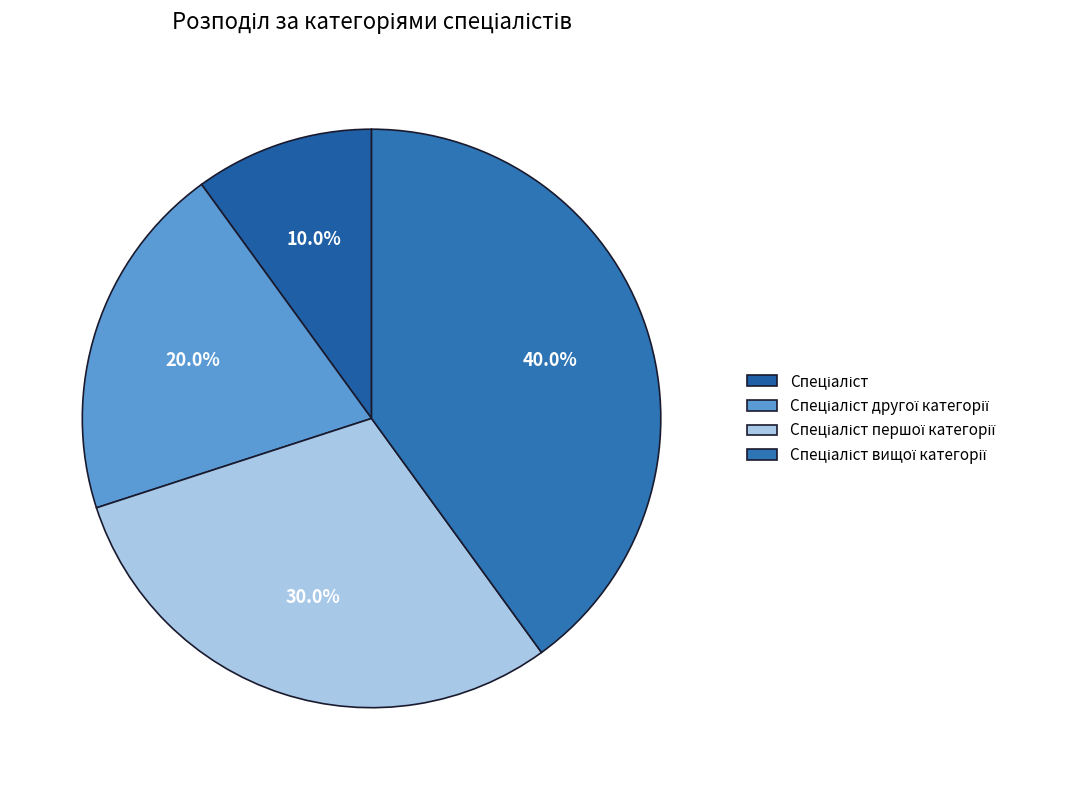

To the nearest percent, what is the average slice percentage?

25%